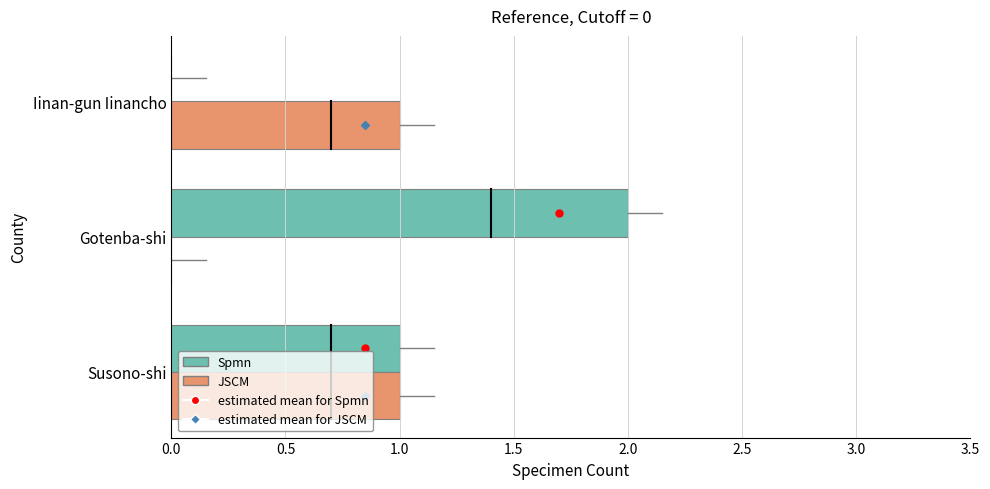

What is the greatest value displayed?

2